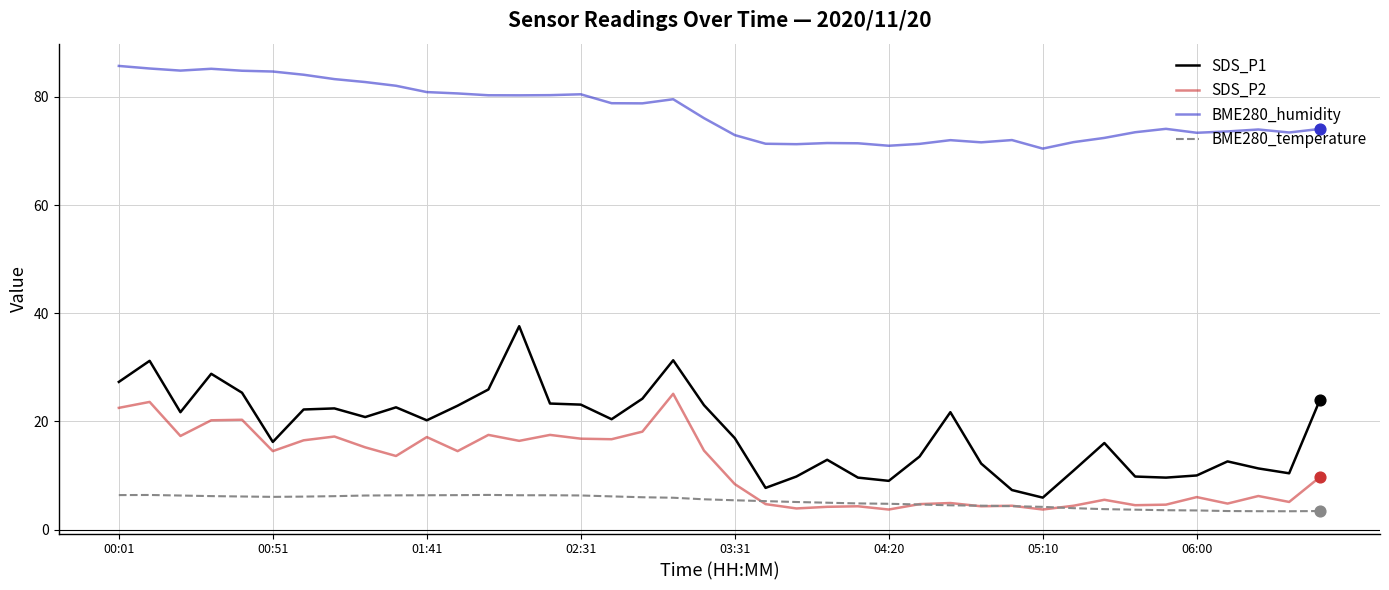

At how many categories does at least one series exceed 34?

40